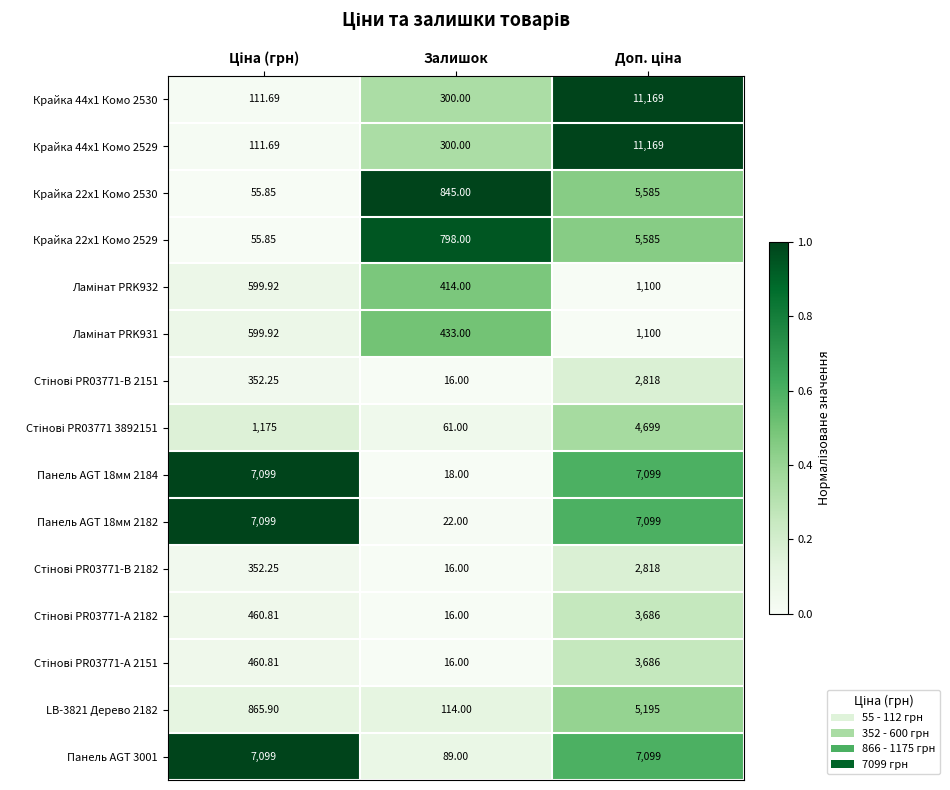

How many data points does each series have?

3